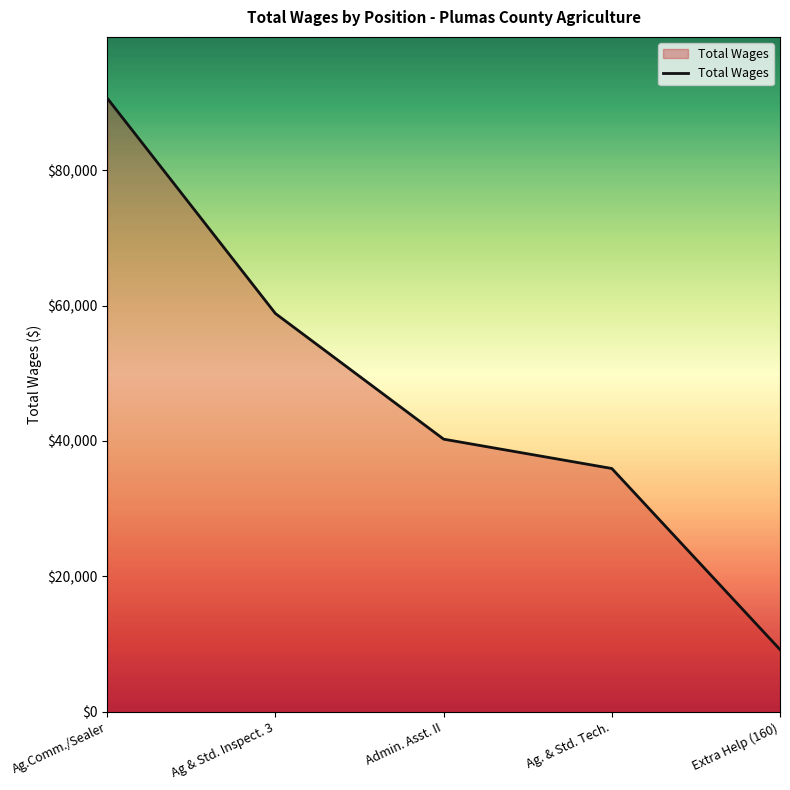

Between Extra Help (160) and Ag.Comm./Sealer, which is larger?

Ag.Comm./Sealer